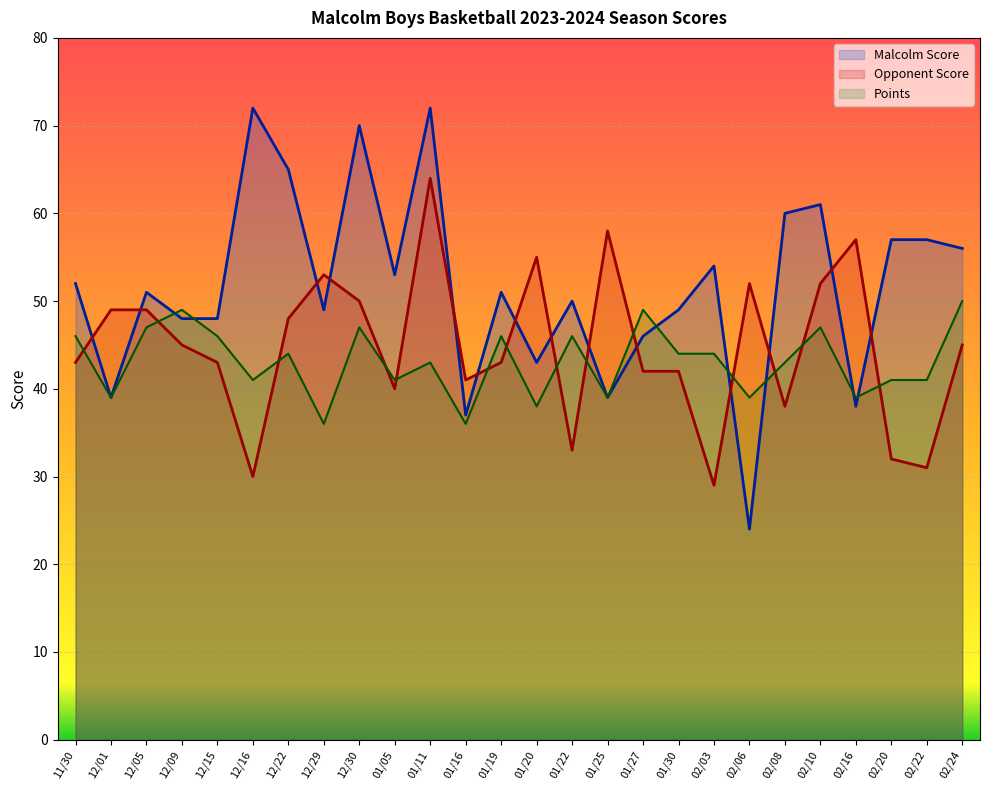

How many data points in Opponent Score are above 45?

11